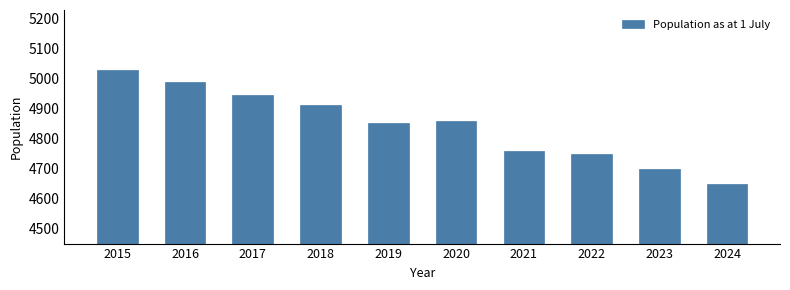

Reading right to left, what are all the values shown in this chart?

2024=4649	2023=4696	2022=4748	2021=4757	2020=4856	2019=4851	2018=4909	2017=4943	2016=4987	2015=5027